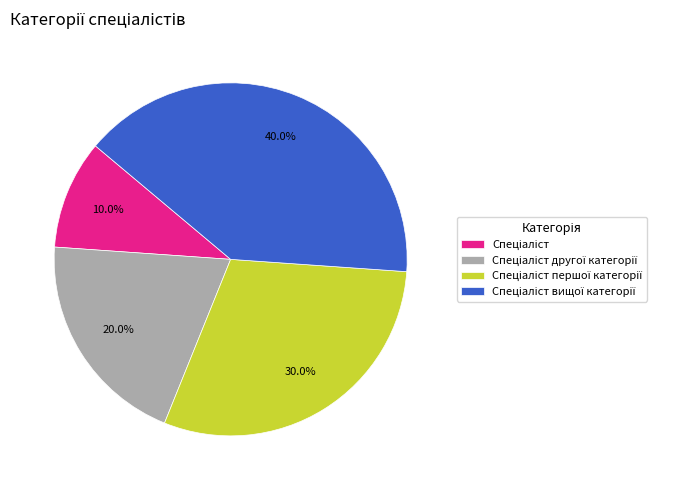

Is there any slice that represents more than half of the pie?

No